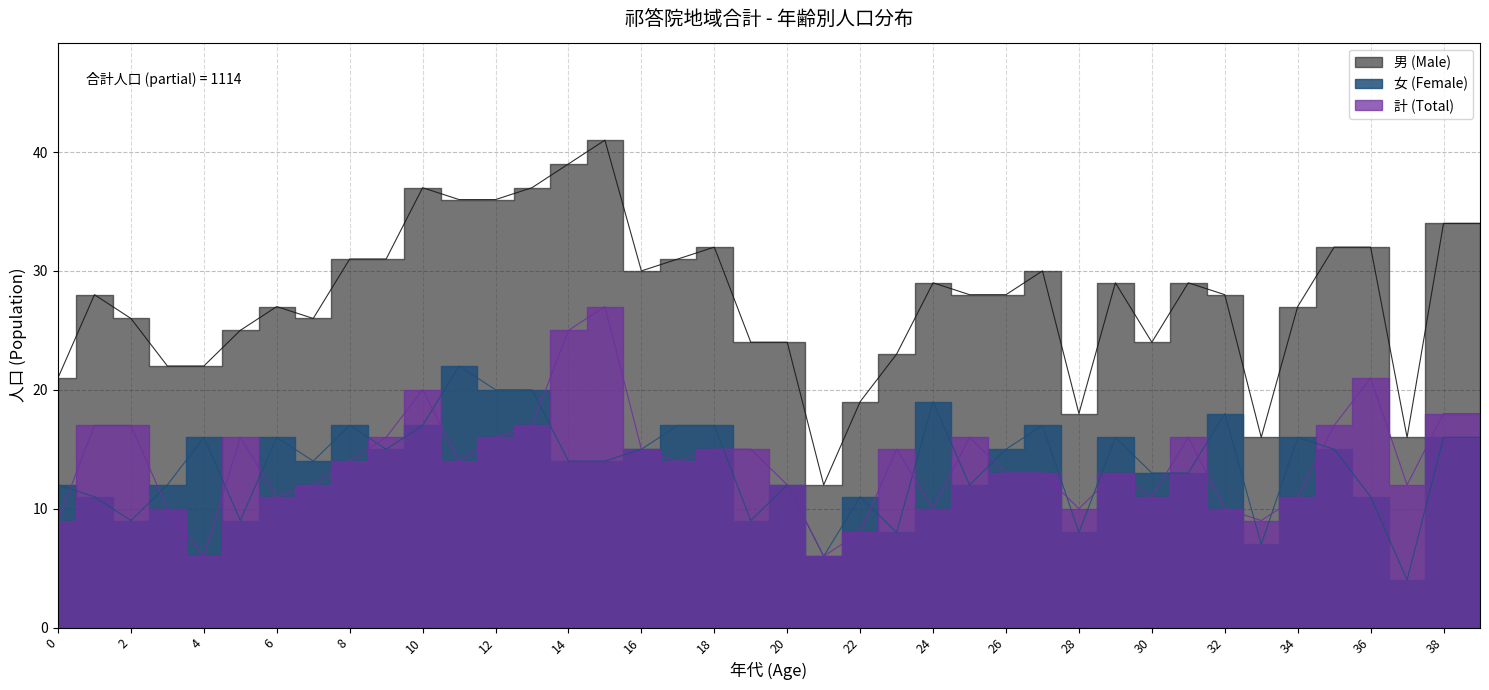

What are all the series names shown in the legend?

男 (Male), 女 (Female), 計 (Total)